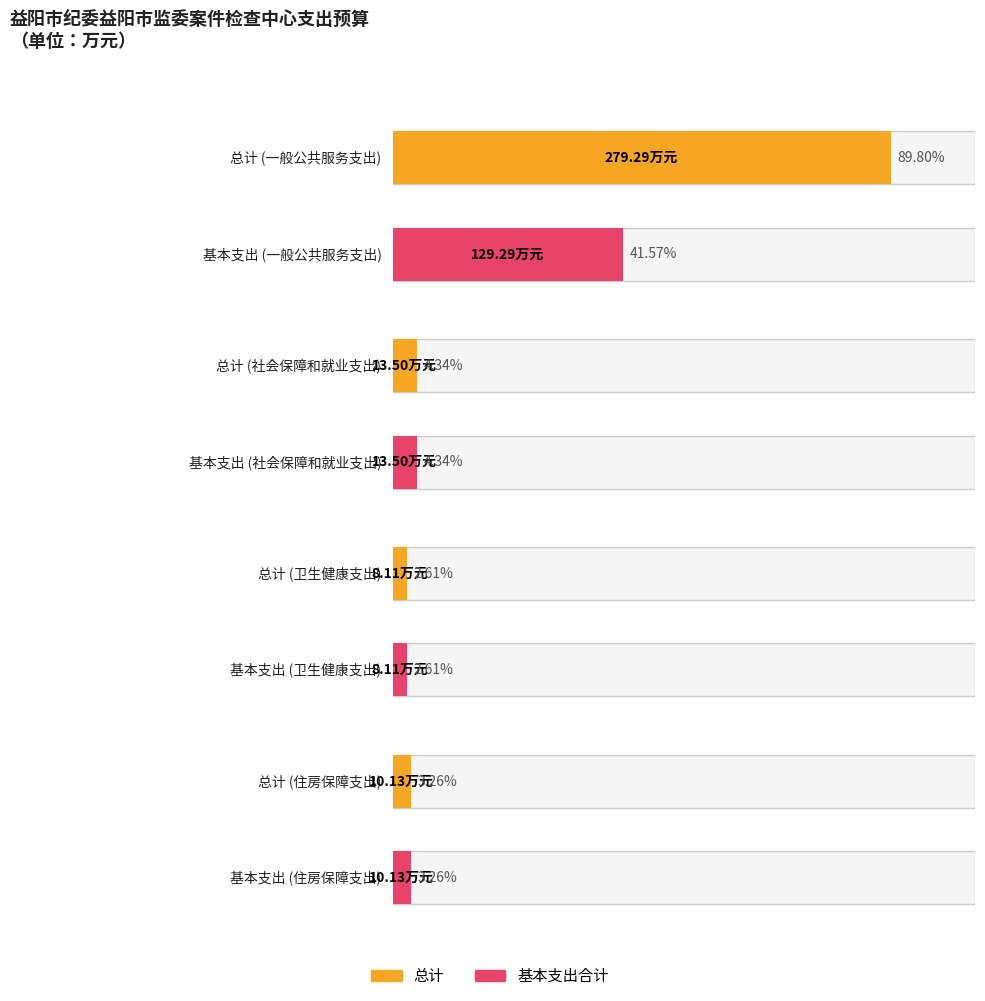

Is the value of 总计 at 社会保障和就业支出 greater than the value of 基本支出合计 at 社会保障和就业支出?

No